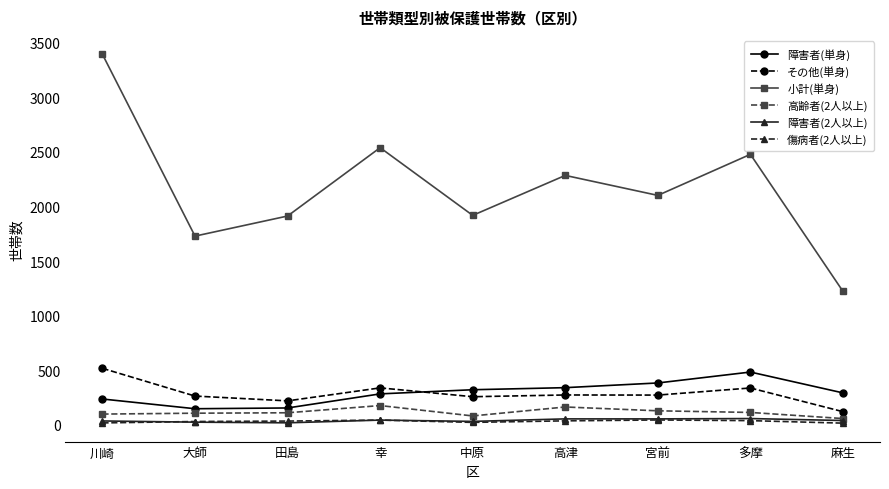

What is the greatest value displayed?

3394